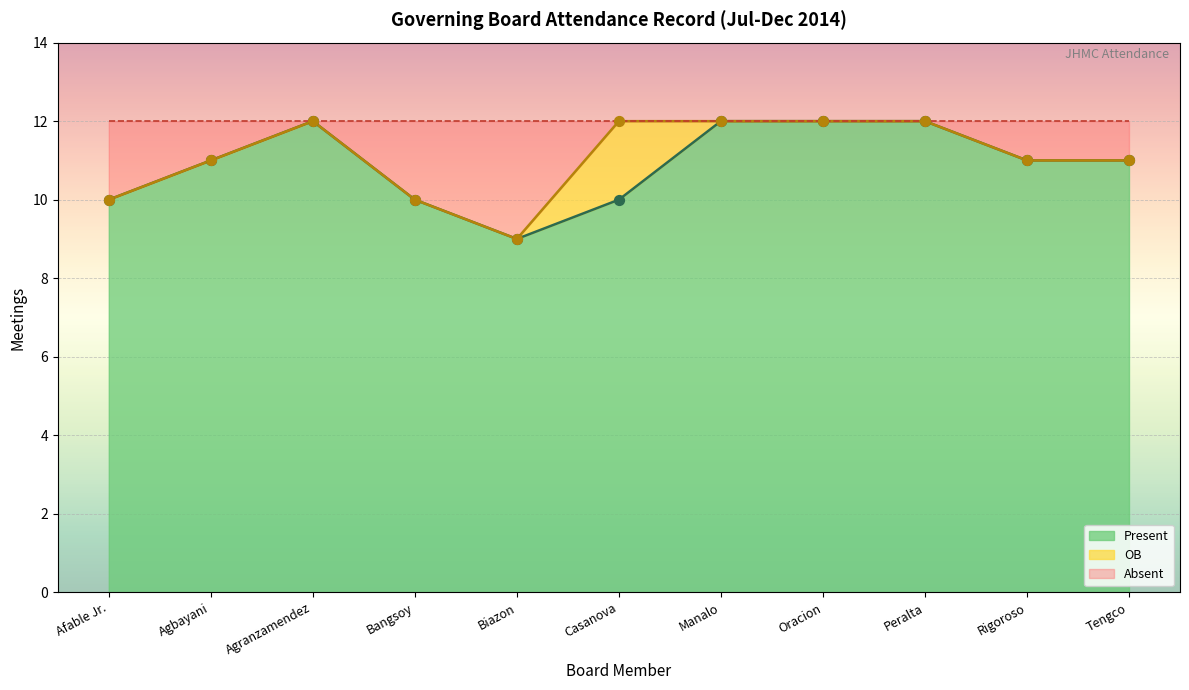

Which series has the widest spread of Y values?

Present